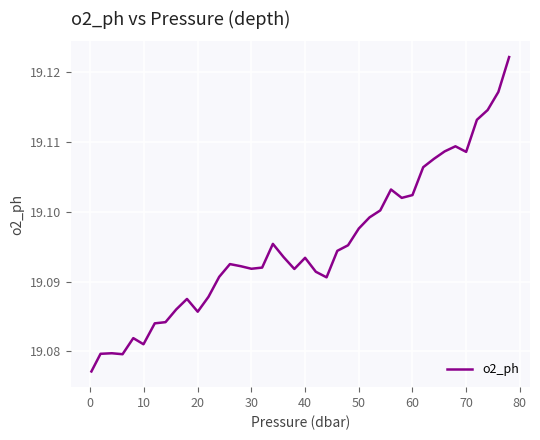

Does the chart display data point markers on the line(s)?

No